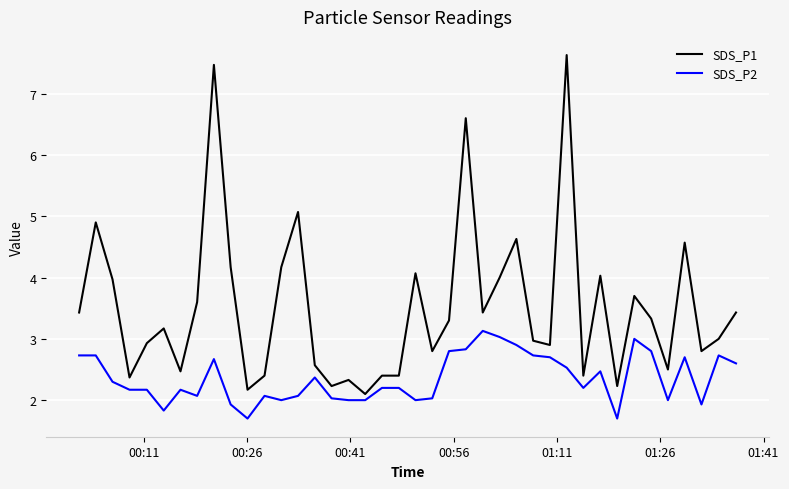

What is the difference between the maximum and minimum values in the SDS_P2 series?

1.4